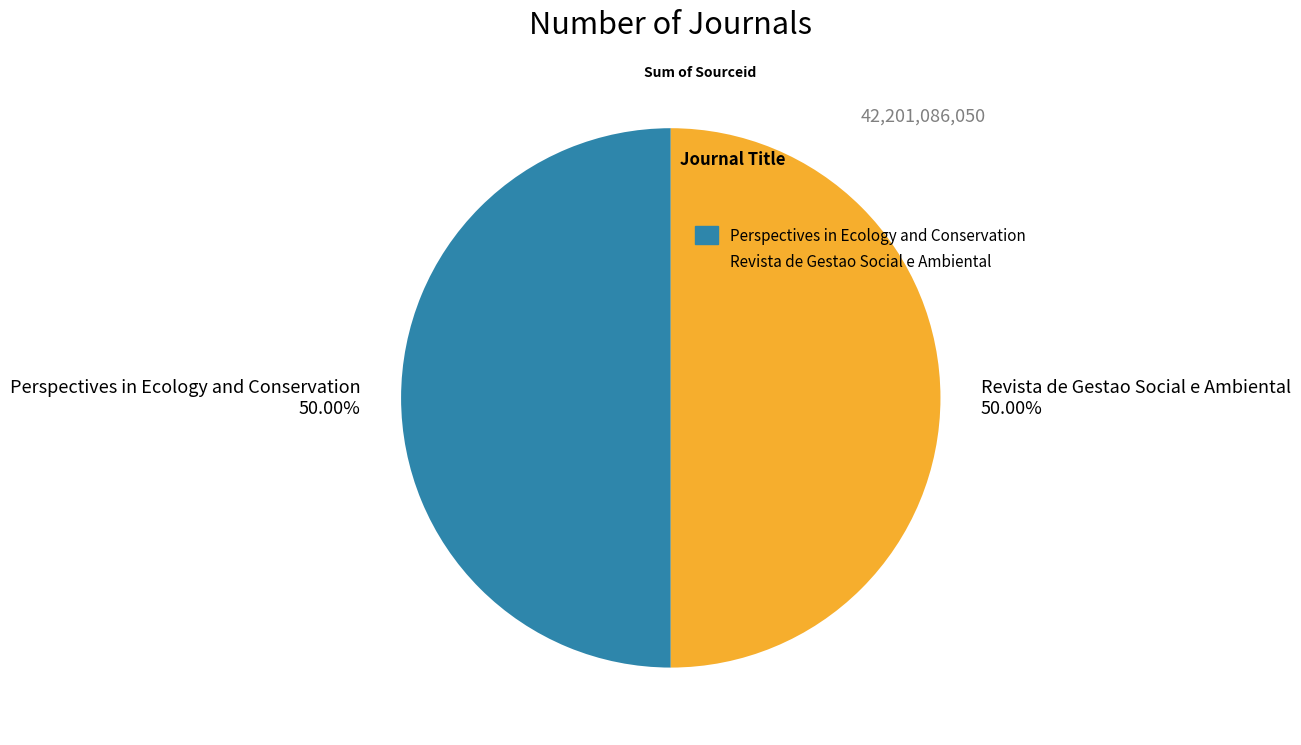

True or false: Revista de Gestao Social e Ambiental accounts for 50% of the total.

True